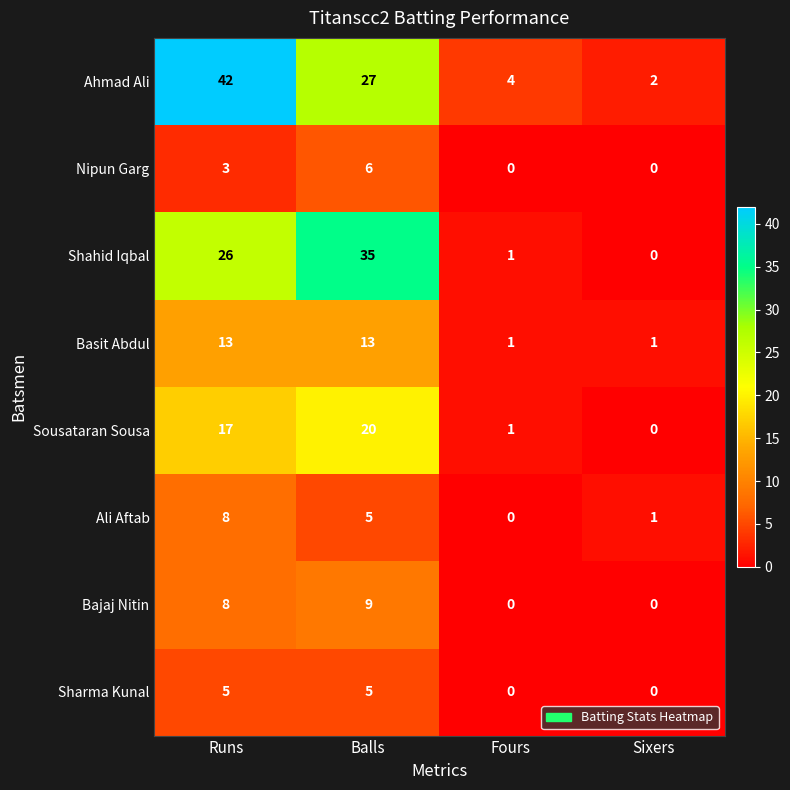

What is the average value of the Shahid Iqbal series?

16